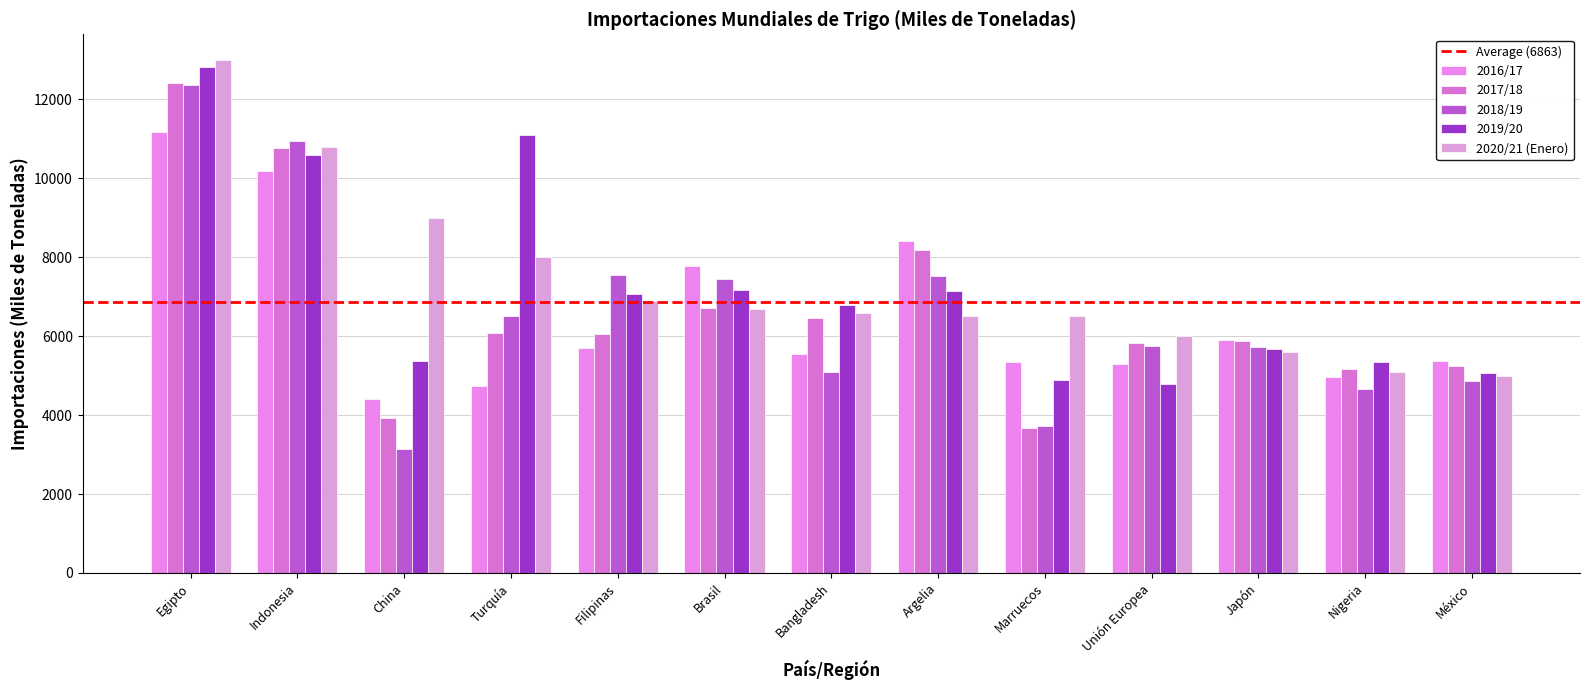

Reading right to left, what are all the values shown in this chart?

2016/17: 5370	4972	5911	5299	5344	8414	5556	7788	5708	4736	4410	10190	11181
2017/18: 5245	5162	5876	5833	3672	8172	6472	6702	6059	6092	3937	10763	12407
2018/19: 4861	4659	5726	5764	3724	7515	5100	7442	7546	6515	3145	10934	12354
2019/20: 5080	5338	5682	4801	4879	7147	6800	7179	7059	11087	5376	10586	12811
2020/21 (Enero): 5000	5100	5600	6000	6500	6500	6600	6700	6900	8000	9000	10800	13000